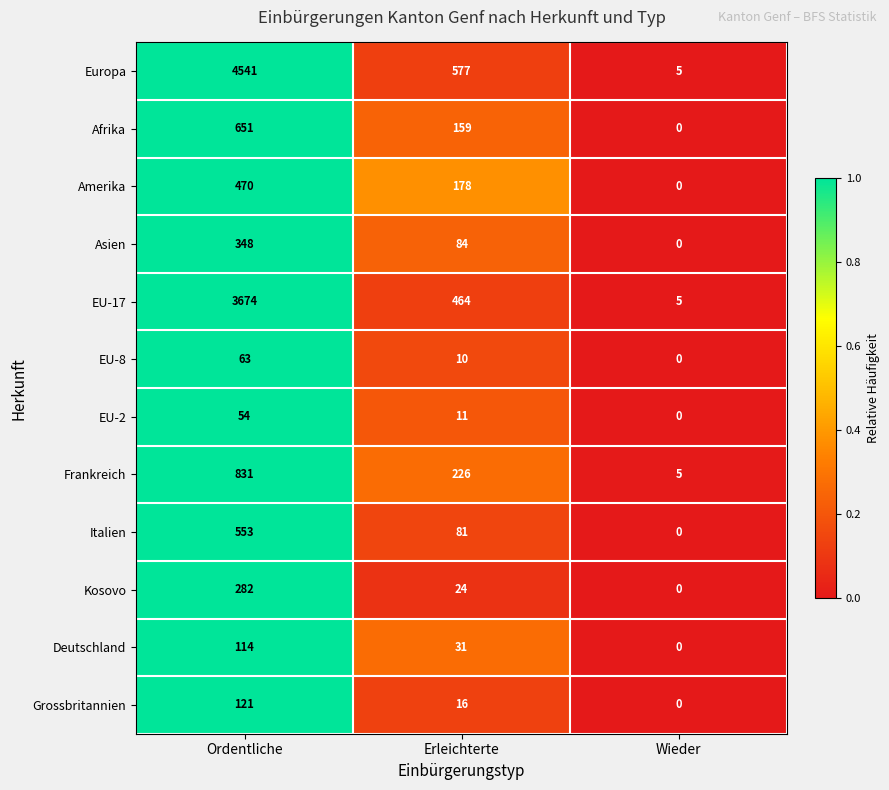

At which label does Europa reach its peak?

Ordentliche